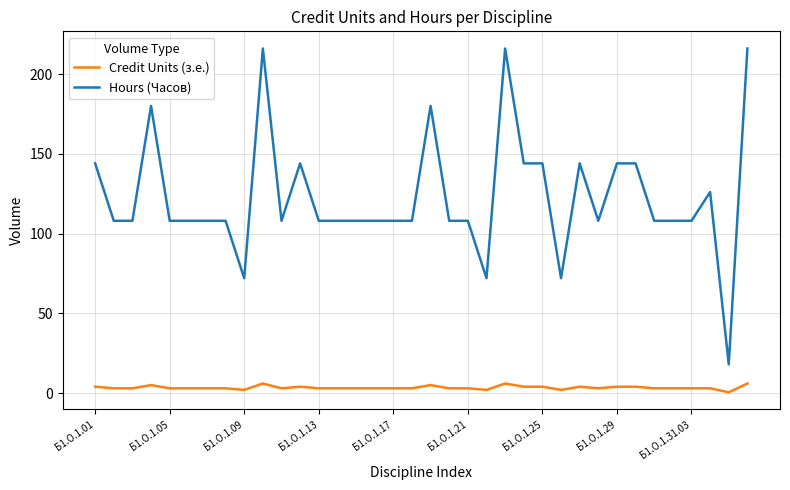

List the series in order of their overall mean, lowest first.

Credit Units (з.е.), Hours (Часов)